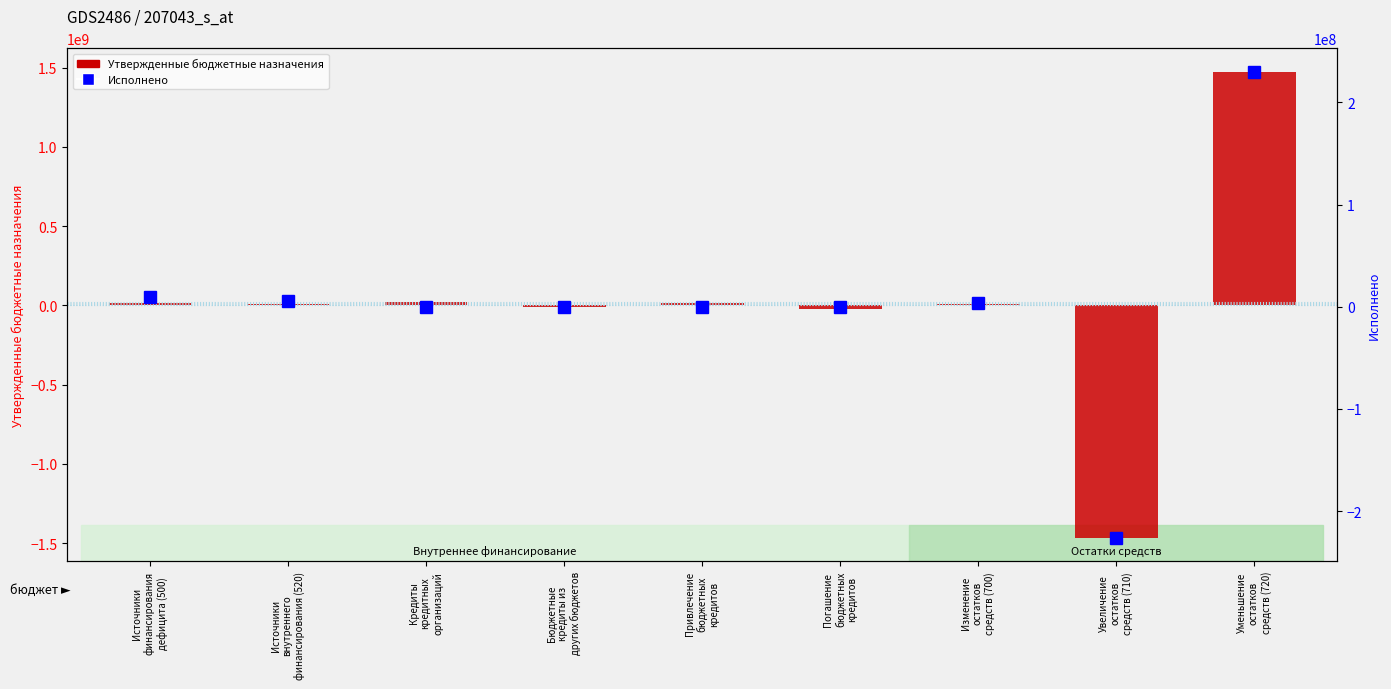

How many positive values does the Утвержденные бюджетные назначения series have?

6